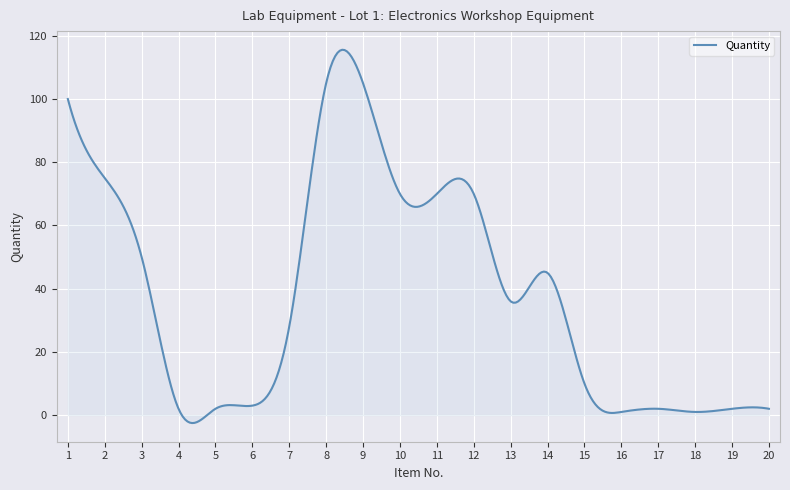

What is the maximum value shown in the chart?

115.6